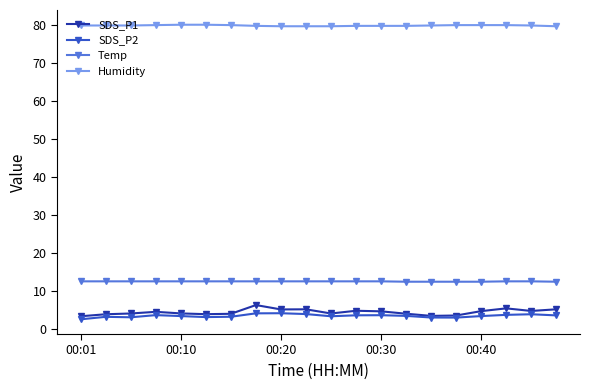

Which series has the widest spread of values?

SDS_P1